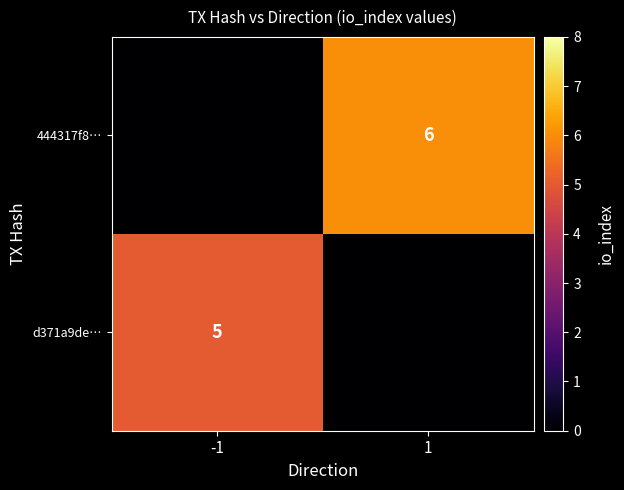

Is the value of d371a9de… at -1 greater than the value of 444317f8… at 1?

No